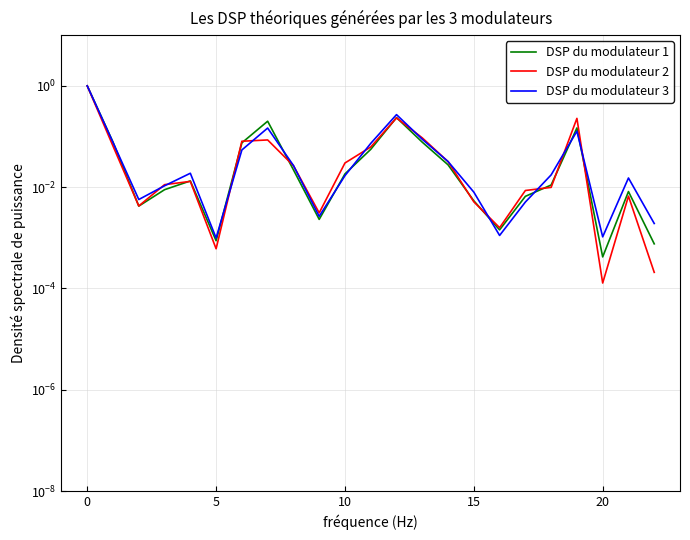

What is the total value across all series at 13?

0.3